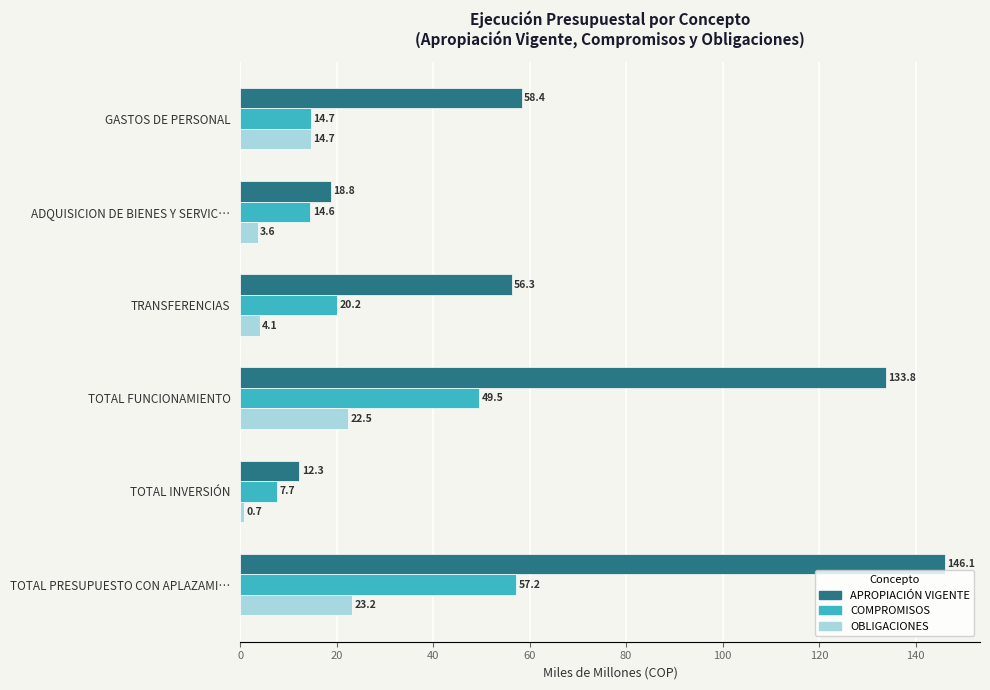

Rank the categories by OBLIGACIONES value from lowest to highest.

TOTAL INVERSIÓN, ADQUISICION DE BIENES Y SERVIC…, TRANSFERENCIAS, GASTOS DE PERSONAL, TOTAL FUNCIONAMIENTO, TOTAL PRESUPUESTO CON APLAZAMI…